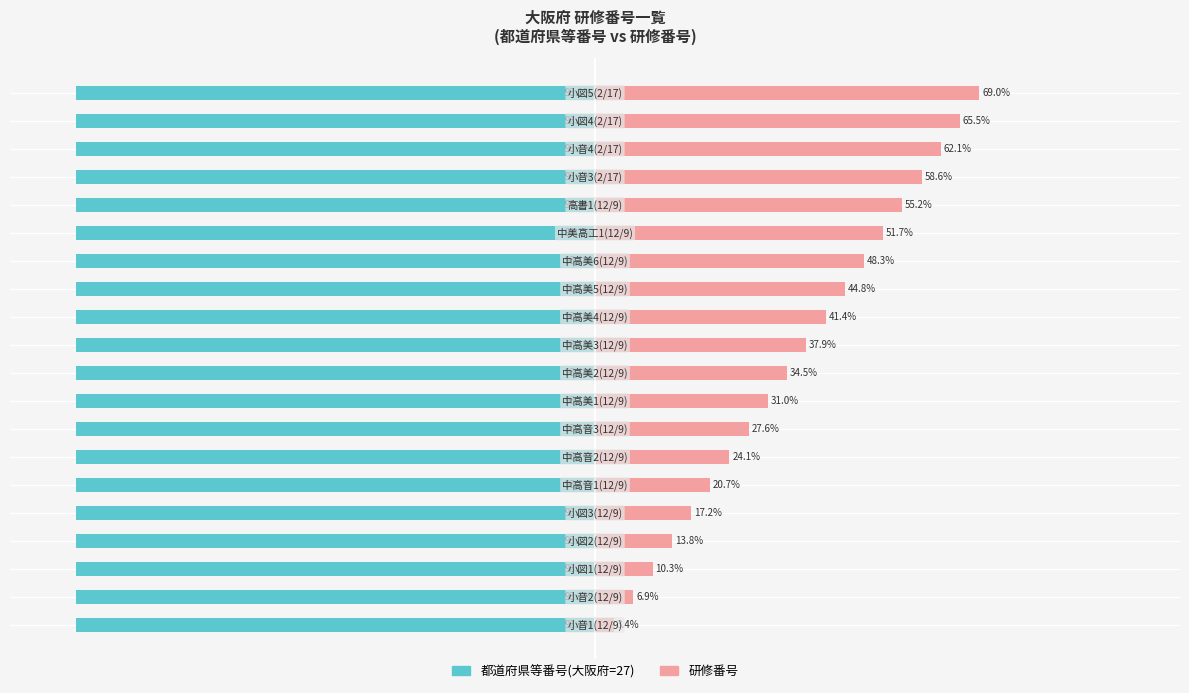

What is the value of the 研修番号 bar at the 3rd from the left?

10.3